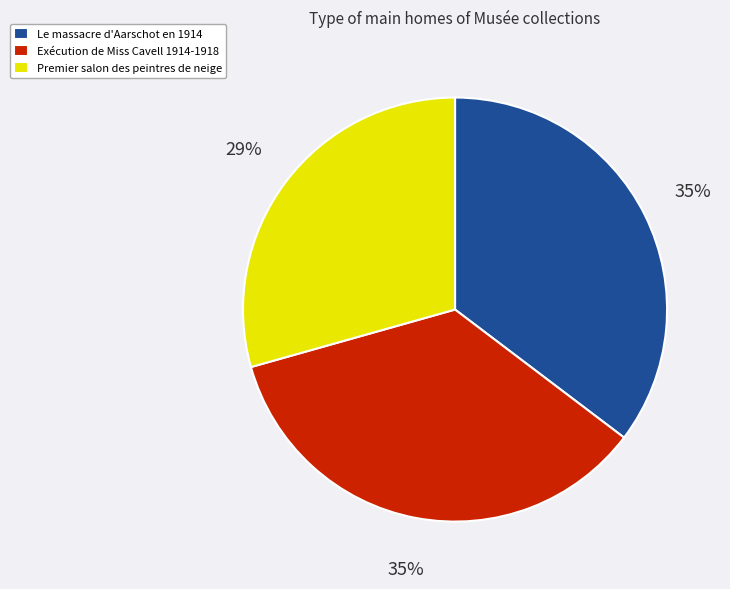

True or false: Premier salon des peintres de neige accounts for 17% of the total.

False